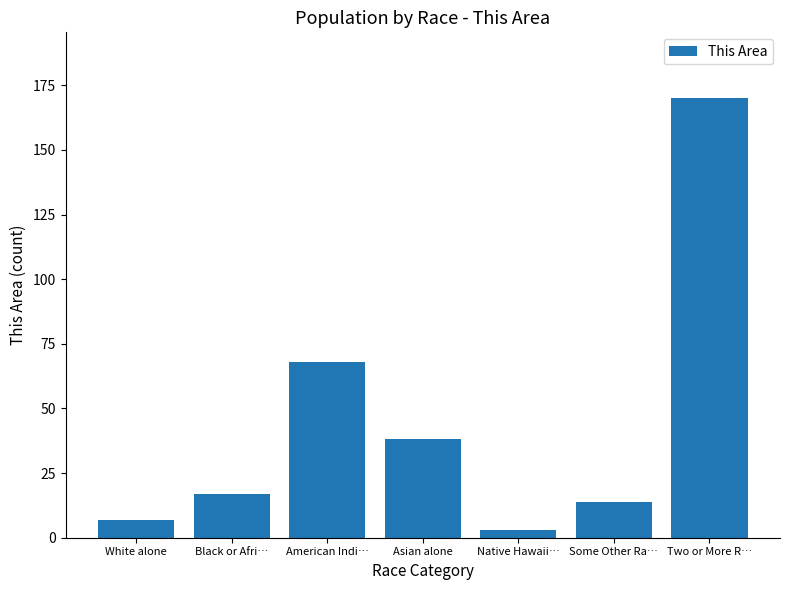

The chart shows a value of 16 at Asian alone. True or false?

False